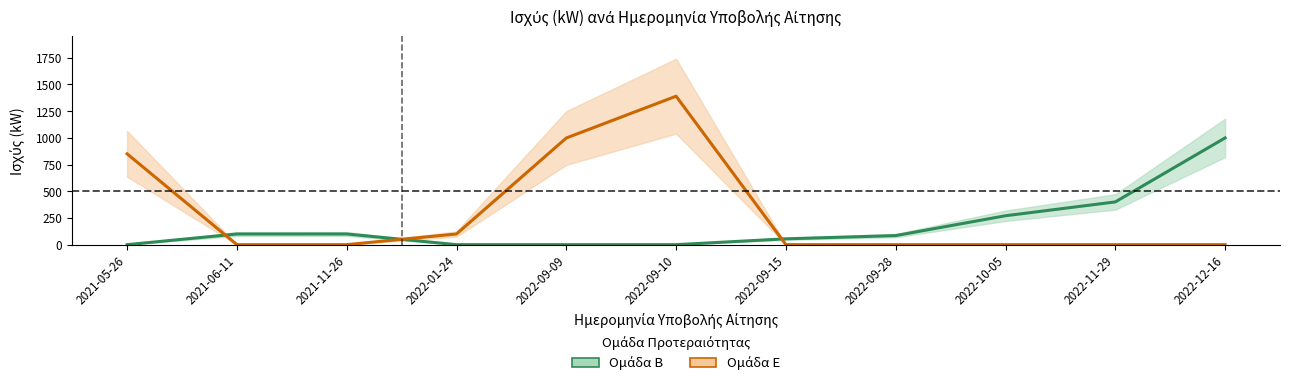

Reading left to right, what are all the values shown in this chart?

Ομάδα Β (μέση τιμή): 0.0	99.7	99.9	0.0	0.0	0.0	54.5	84.8	270.5	400.0	999.2
Ομάδα Ε (μέση τιμή): 849.9	0.0	0.0	99.9	998.4	1389.6	0.0	0.0	0.0	0.0	0.0